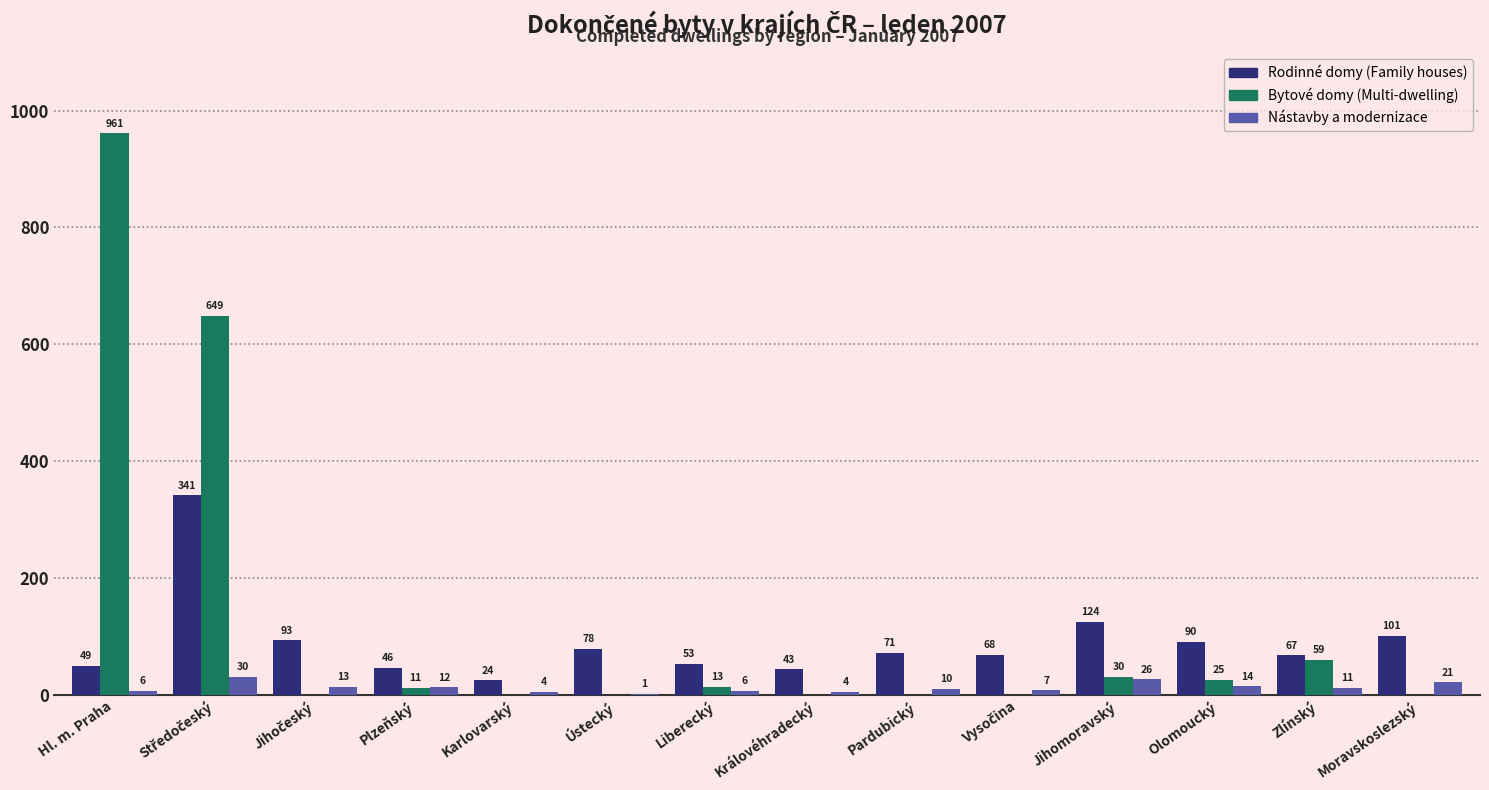

How many distinct data groups are displayed?

3